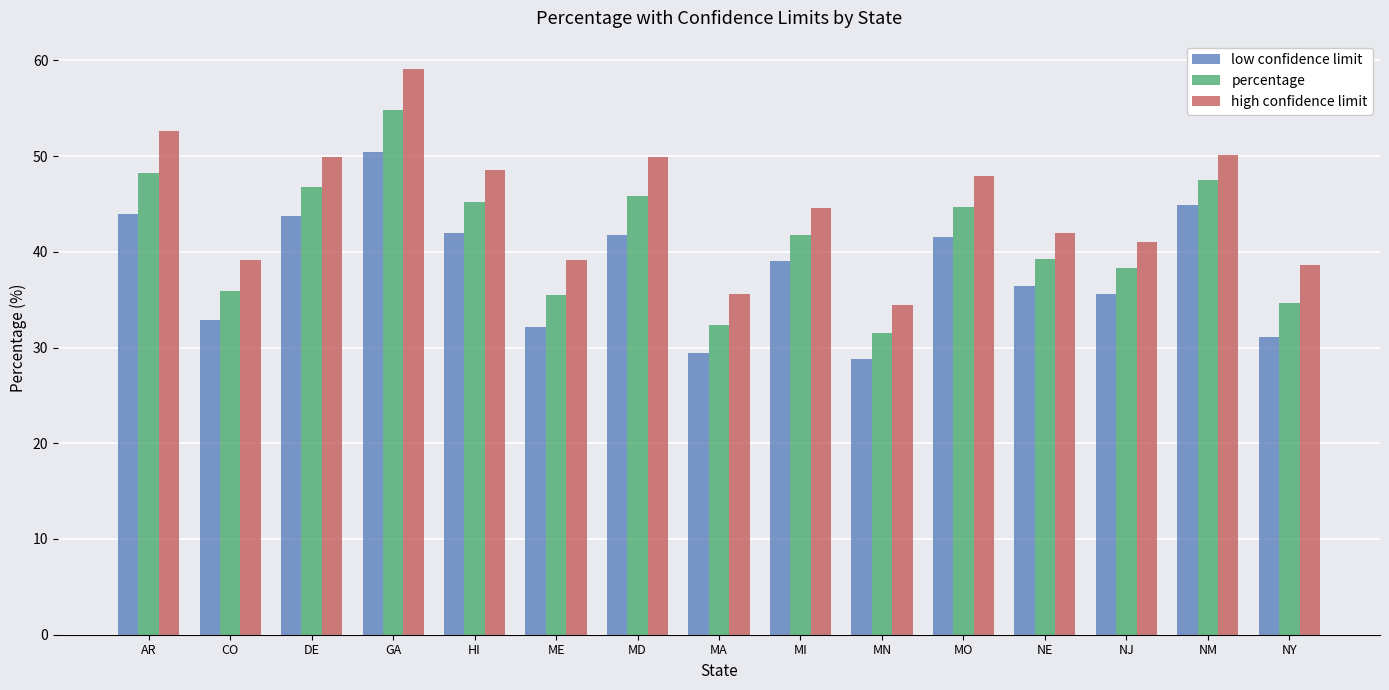

What is the difference between the second highest and minimum values in the high confidence limit series?

18.2